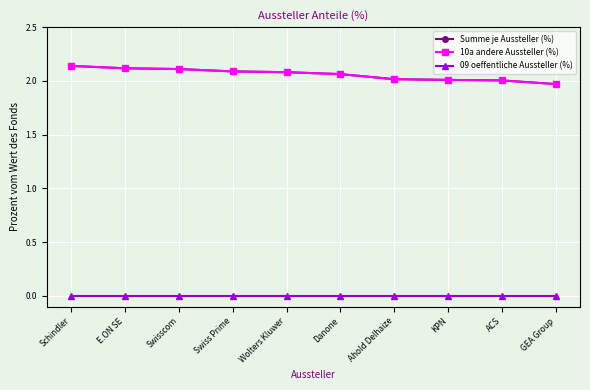

Which label corresponds to the smallest value in the chart?

Schindler